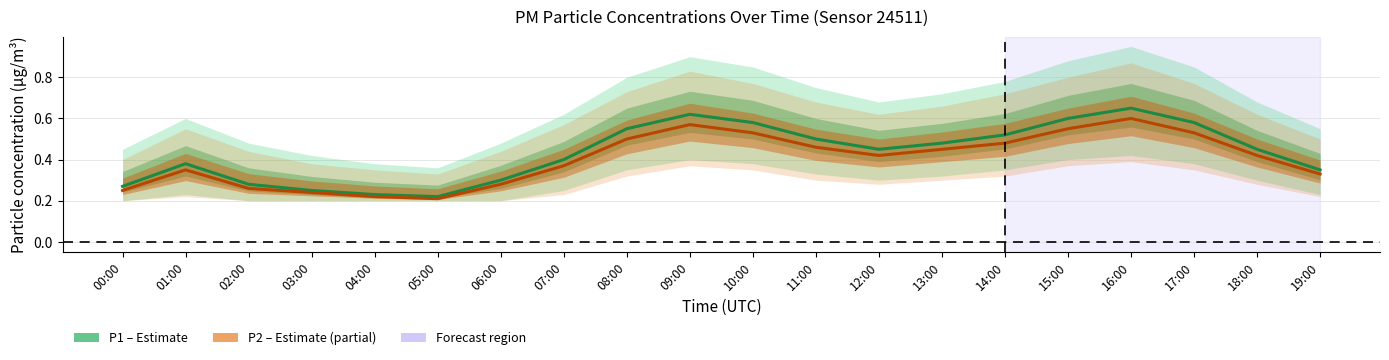

At which label does P1 (PM10) reach its peak?

16:00